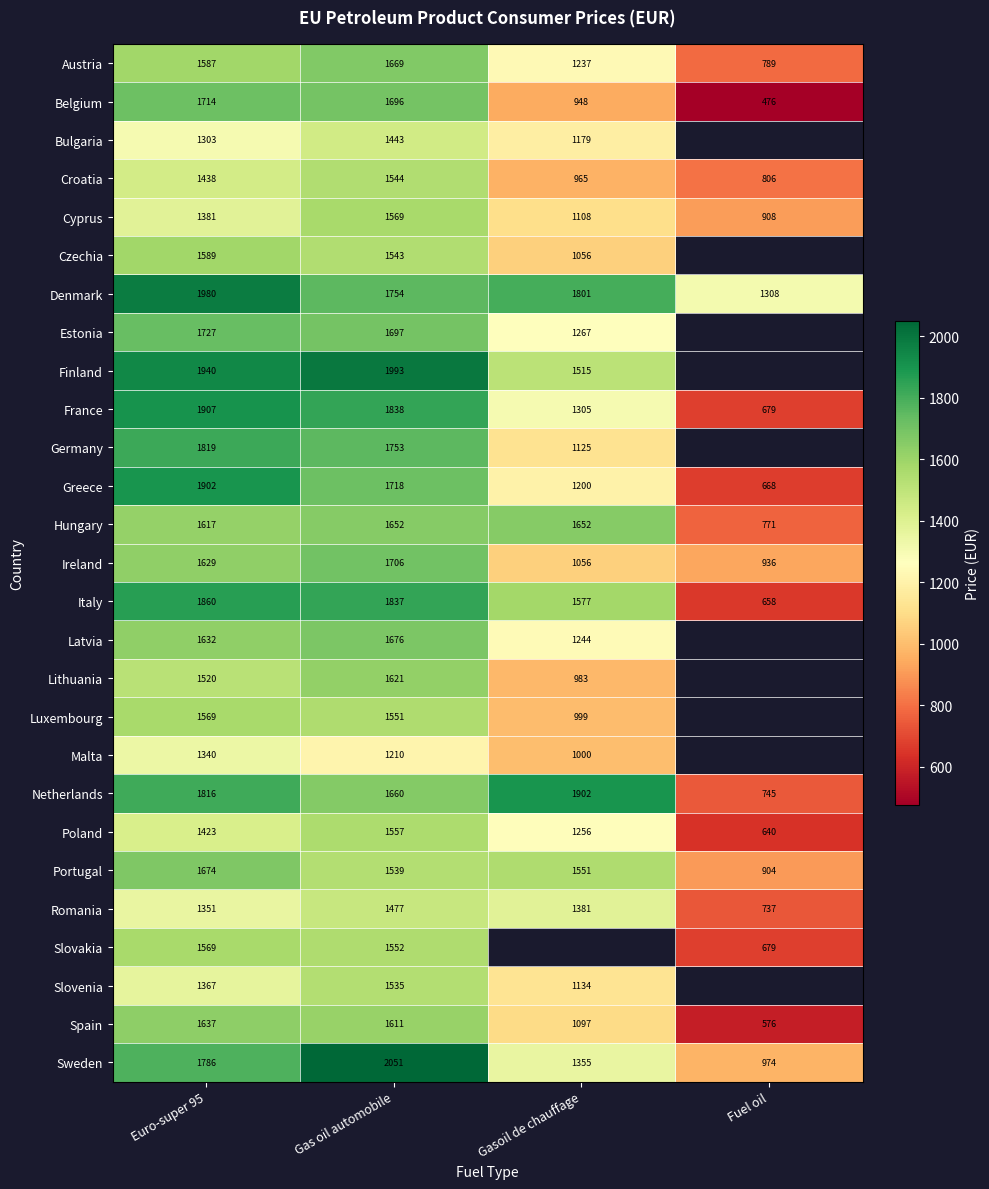

What is the spread (max minus min) of values at Gasoil de chauffage?

953.6